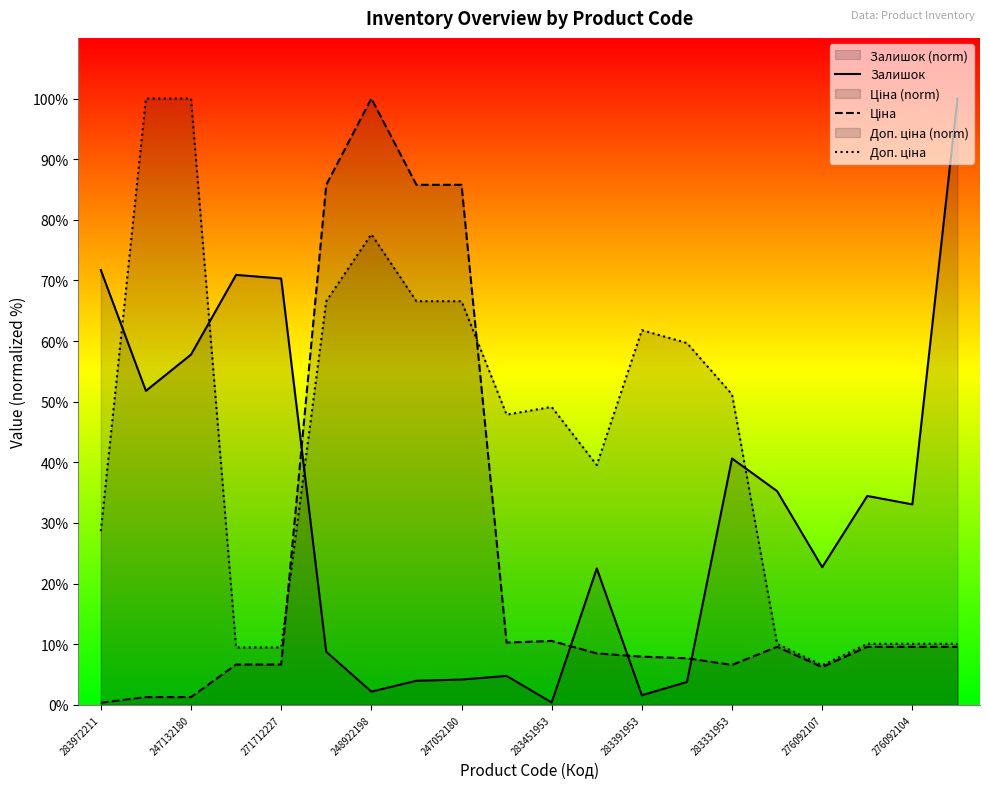

How many categories are shown in the chart?

20